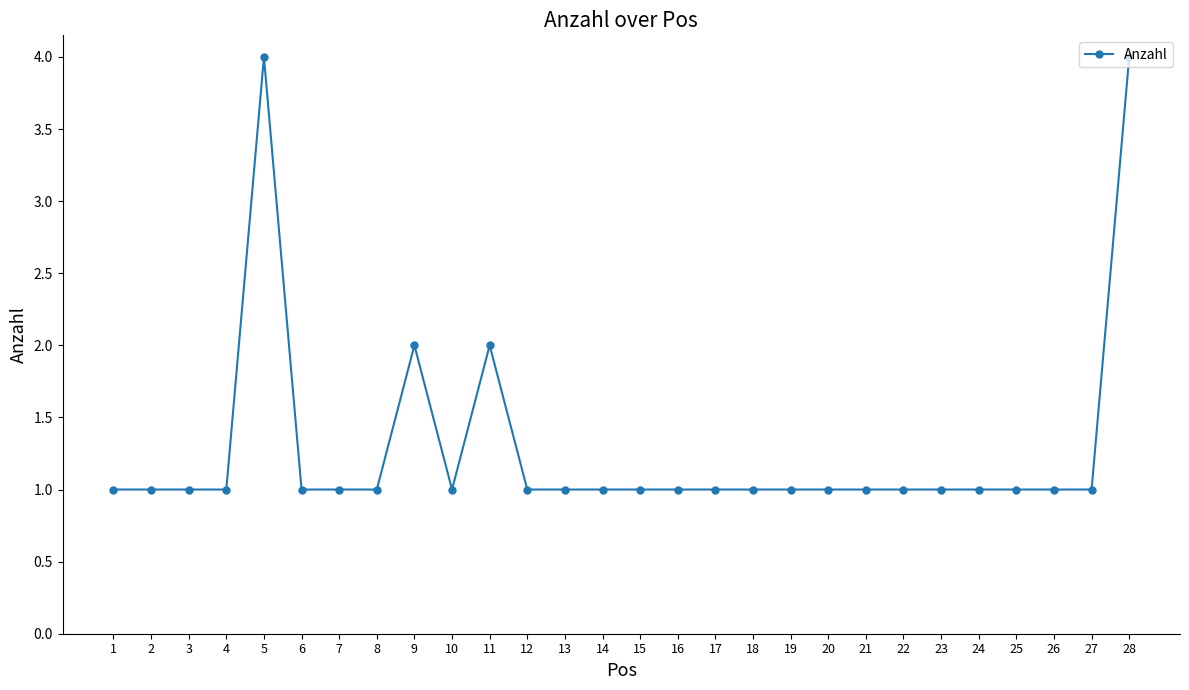

Reading left to right, list all the values displayed in this chart.

1=1	2=1	3=1	4=1	5=4	6=1	7=1	8=1	9=2	10=1	11=2	12=1	13=1	14=1	15=1	16=1	17=1	18=1	19=1	20=1	21=1	22=1	23=1	24=1	25=1	26=1	27=1	28=4